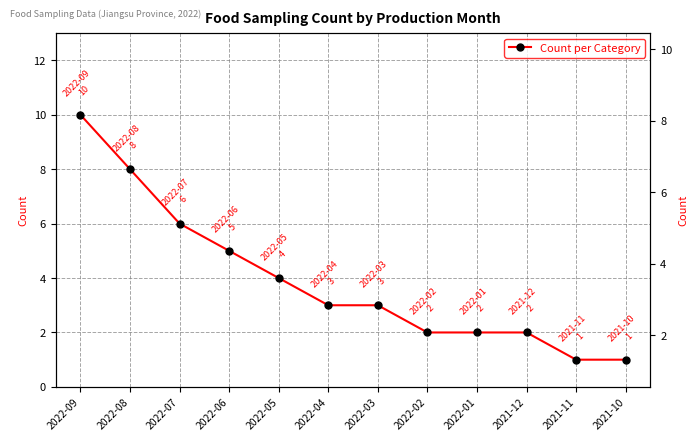

Rank the categories by value from lowest to highest.

2021-11, 2021-10, 2022-02, 2022-01, 2021-12, 2022-04, 2022-03, 2022-05, 2022-06, 2022-07, 2022-08, 2022-09